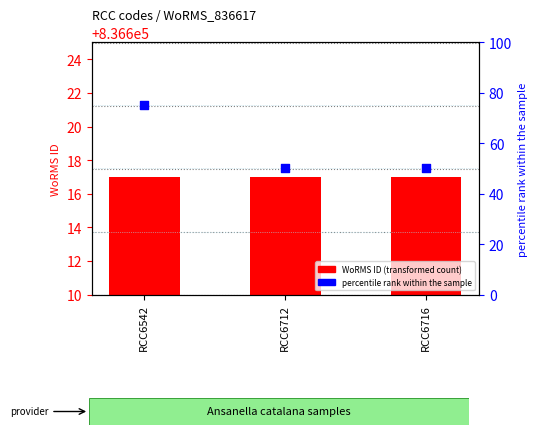

At which category is the sum across all series the highest?

RCC6542